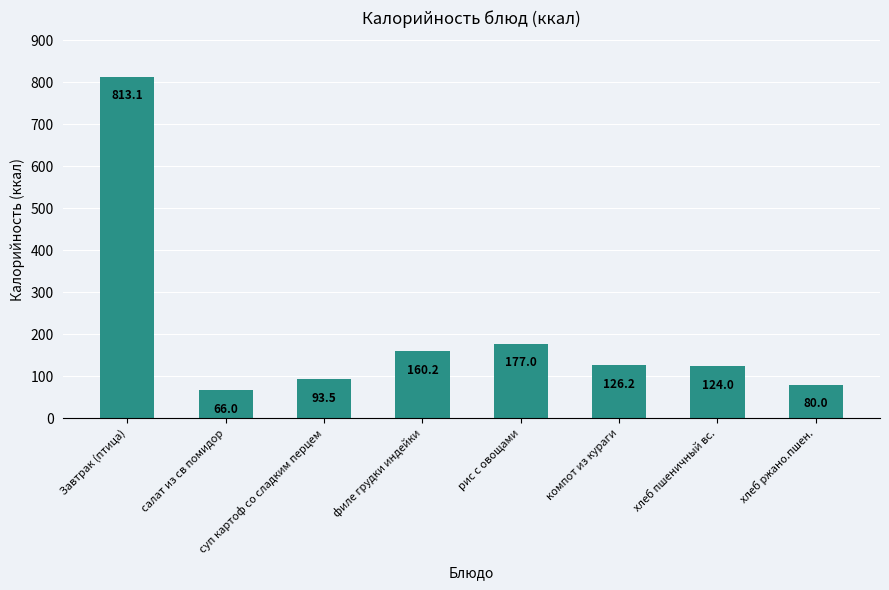

Are the bars horizontal?

No